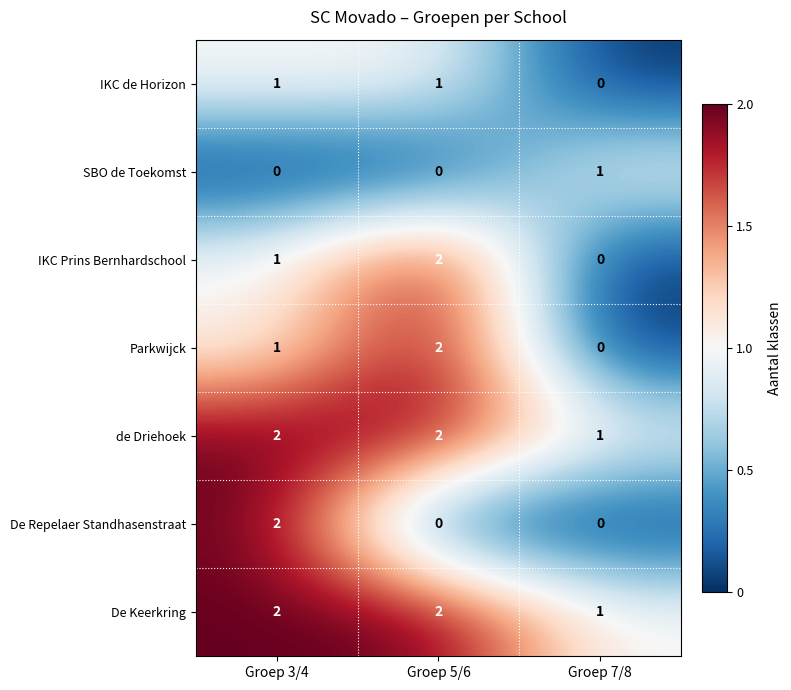

True or false: IKC Prins Bernhardschool has a value of 1 at Groep 3/4.

True